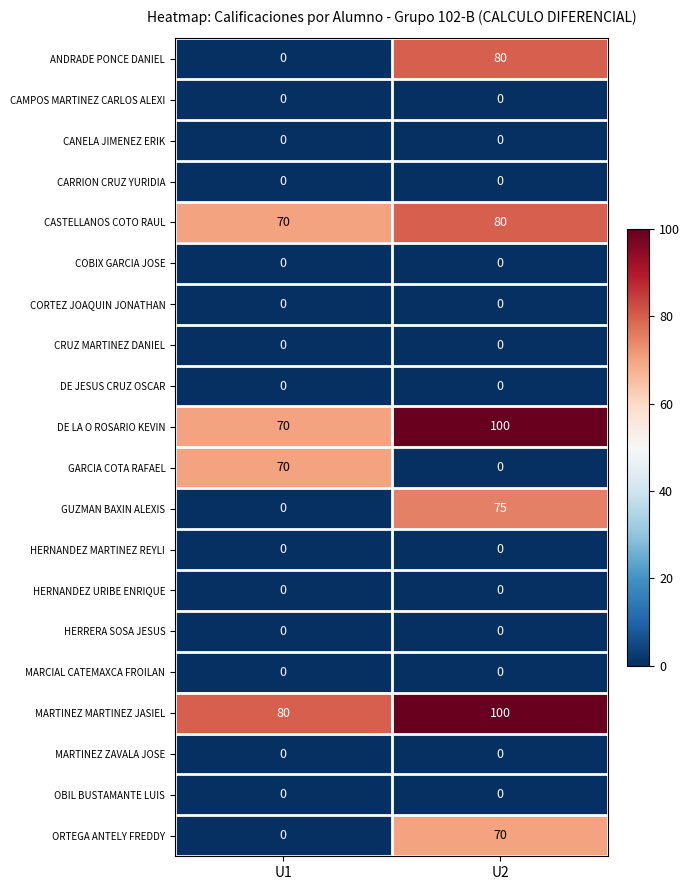

What is the sum of the GUZMAN BAXIN ALEXIS values at U1 and U2?

75